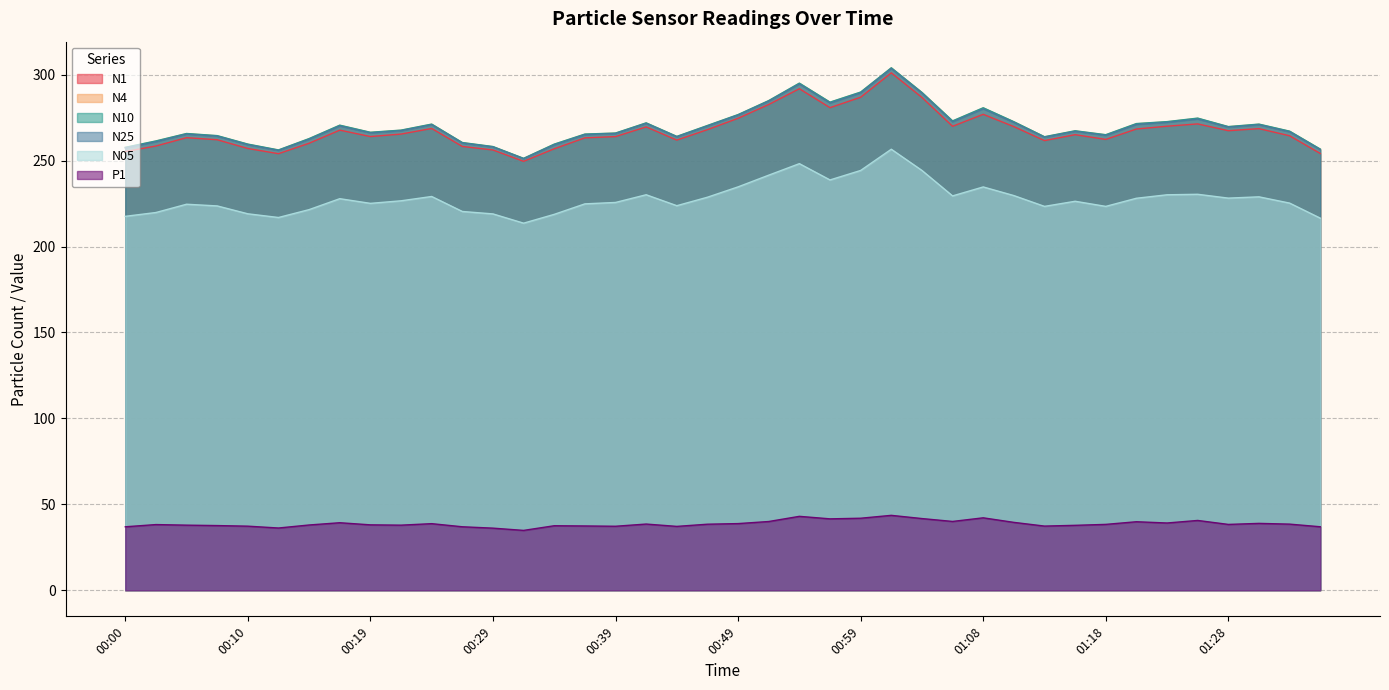

Reading left to right, list all the values displayed in this chart.

N1: 00:00=255.3	00:02=258.5	00:05=263.4	00:07=262.2	00:10=257.1	00:12=254.1	00:15=260.1	00:17=267.8	00:19=264.0	00:22=265.5	00:24=268.7	00:27=258.3	00:29=256.2	00:32=249.6	00:34=256.9	00:37=263.3	00:39=264.0	00:41=269.6	00:44=262.0	00:46=268.1	00:49=274.7	00:51=282.7	00:54=291.9	00:56=280.8	00:59=286.9	01:01=301.1	01:04=286.8	01:06=270.0	01:08=277.0	01:11=269.8	01:13=261.7	01:16=265.1	01:18=262.4	01:21=268.4	01:23=270.1	01:26=271.4	01:28=267.4	01:31=268.6	01:33=264.5	01:36=254.2
N4: 00:00=257.6	00:02=261.4	00:05=265.7	00:07=264.5	00:10=259.5	00:12=256.1	00:15=262.7	00:17=270.5	00:19=266.4	00:22=267.7	00:24=271.2	00:27=260.4	00:29=258.1	00:32=251.3	00:34=259.5	00:37=265.4	00:39=266.0	00:41=271.9	00:44=264.0	00:46=270.4	00:49=276.7	00:51=284.9	00:54=295.0	00:56=283.9	00:59=289.8	01:01=303.9	01:04=289.6	01:06=273.0	01:08=280.6	01:11=272.6	01:13=263.8	01:16=267.3	01:18=265.0	01:21=271.5	01:23=272.6	01:26=274.6	01:28=269.7	01:31=271.2	01:33=267.1	01:36=256.6
N10: 00:00=257.8	00:02=261.5	00:05=265.8	00:07=264.6	00:10=259.6	00:12=256.2	00:15=262.9	00:17=270.6	00:19=266.5	00:22=267.8	00:24=271.3	00:27=260.6	00:29=258.2	00:32=251.3	00:34=259.6	00:37=265.5	00:39=266.1	00:41=272.0	00:44=264.1	00:46=270.5	00:49=276.8	00:51=285.0	00:54=295.1	00:56=284.1	00:59=289.9	01:01=304.1	01:04=289.7	01:06=273.1	01:08=280.8	01:11=272.7	01:13=263.9	01:16=267.4	01:18=265.1	01:21=271.6	01:23=272.7	01:26=274.8	01:28=269.8	01:31=271.3	01:33=267.2	01:36=256.7
N25: 00:00=257.4	00:02=261.0	00:05=265.4	00:07=264.2	00:10=259.2	00:12=255.9	00:15=262.4	00:17=270.2	00:19=266.1	00:22=267.4	00:24=270.9	00:27=260.2	00:29=257.9	00:32=251.1	00:34=259.2	00:37=265.1	00:39=265.8	00:41=271.6	00:44=263.8	00:46=270.1	00:49=276.5	00:51=284.6	00:54=294.6	00:56=283.6	00:59=289.4	01:01=303.6	01:04=289.2	01:06=272.6	01:08=280.2	01:11=272.2	01:13=263.6	01:16=267.1	01:18=264.7	01:21=271.1	01:23=272.3	01:26=274.2	01:28=269.5	01:31=270.9	01:33=266.8	01:36=256.3
N05: 00:00=217.6	00:02=219.8	00:05=224.6	00:07=223.7	00:10=219.1	00:12=216.9	00:15=221.5	00:17=227.9	00:19=225.2	00:22=226.6	00:24=229.2	00:27=220.4	00:29=219.0	00:32=213.6	00:34=218.8	00:37=224.9	00:39=225.7	00:41=230.2	00:44=223.8	00:46=228.7	00:49=234.8	00:51=241.6	00:54=248.3	00:56=238.8	00:59=244.3	01:01=256.6	01:04=244.3	01:06=229.5	01:08=234.7	01:11=229.7	01:13=223.4	01:16=226.4	01:18=223.4	01:21=228.1	01:23=230.1	01:26=230.4	01:28=228.2	01:31=228.9	01:33=225.3	01:36=216.5
P1: 00:00=36.9	00:02=38.2	00:05=37.9	00:07=37.6	00:10=37.3	00:12=36.2	00:15=38.0	00:17=39.3	00:19=38.0	00:22=37.9	00:24=38.7	00:27=36.9	00:29=36.1	00:32=34.8	00:34=37.5	00:37=37.4	00:39=37.2	00:41=38.5	00:44=37.1	00:46=38.4	00:49=38.8	00:51=40.0	00:54=43.0	00:56=41.5	00:59=41.9	01:01=43.6	01:04=41.7	01:06=40.0	01:08=42.1	01:11=39.5	01:13=37.3	01:16=37.8	01:18=38.3	01:21=39.9	01:23=39.1	01:26=40.6	01:28=38.3	01:31=38.9	01:33=38.5	01:36=36.9